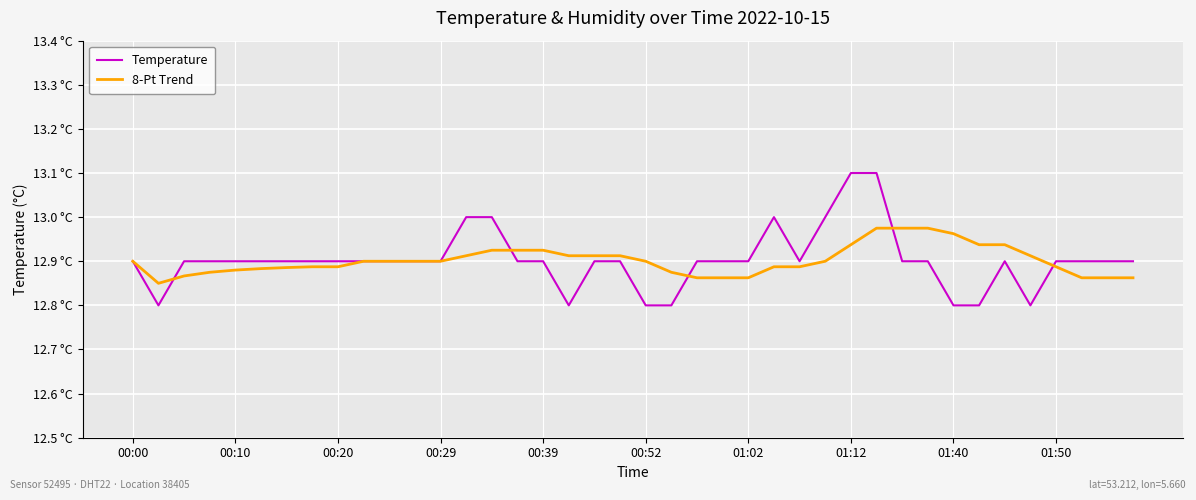

Is this an area chart (filled region under the line)?

No